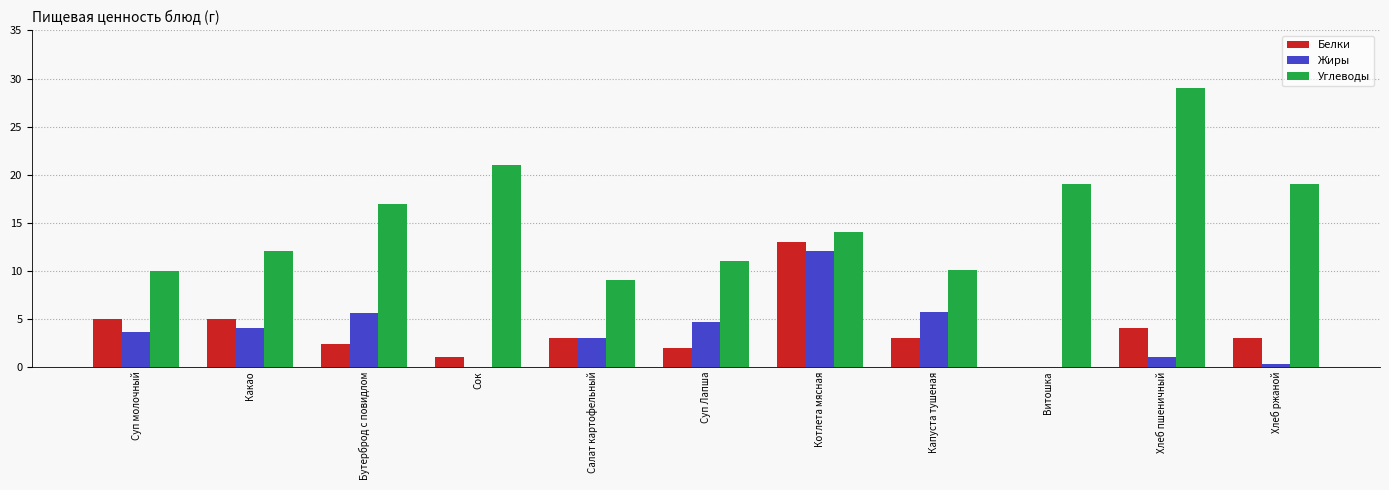

Read the Белки value at Суп молочный.

5.0